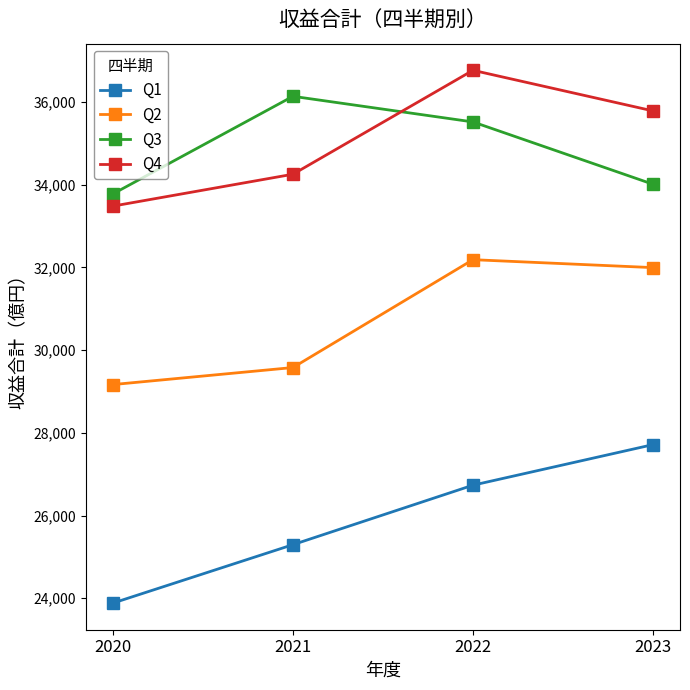

What is the greatest value displayed?

36770